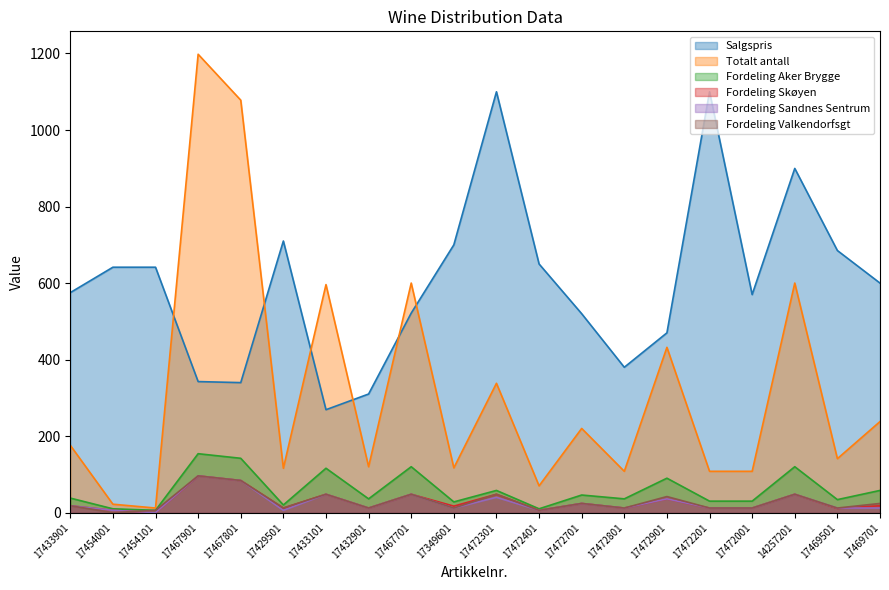

What is the total value across all series at 14257201?

1763.6